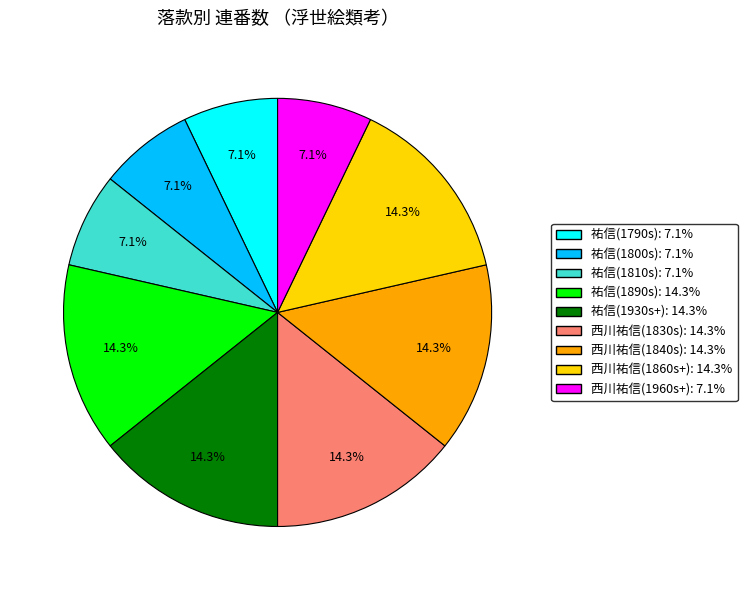

Is there any slice that represents more than half of the pie?

No